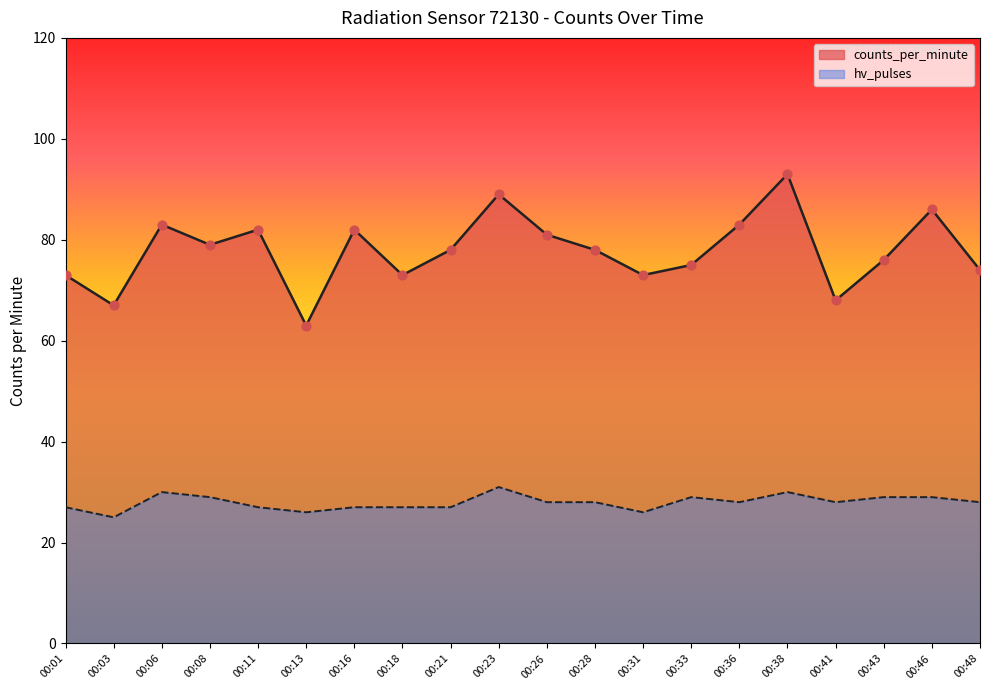

What is the ratio of the value at 00:06 to the value at 00:43?

1.1